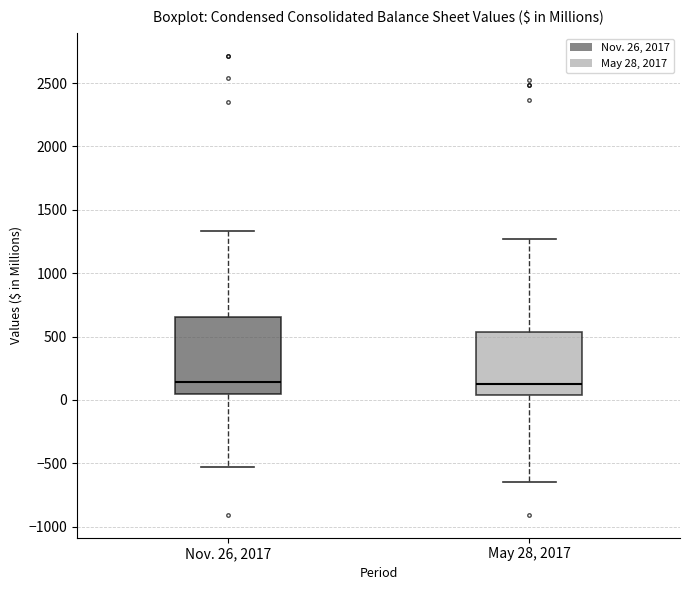

Where is the upper edge of the box for May 28, 2017 on the y-axis? The values are not printed on the chart, so give them approximately, as read against the axis.

550